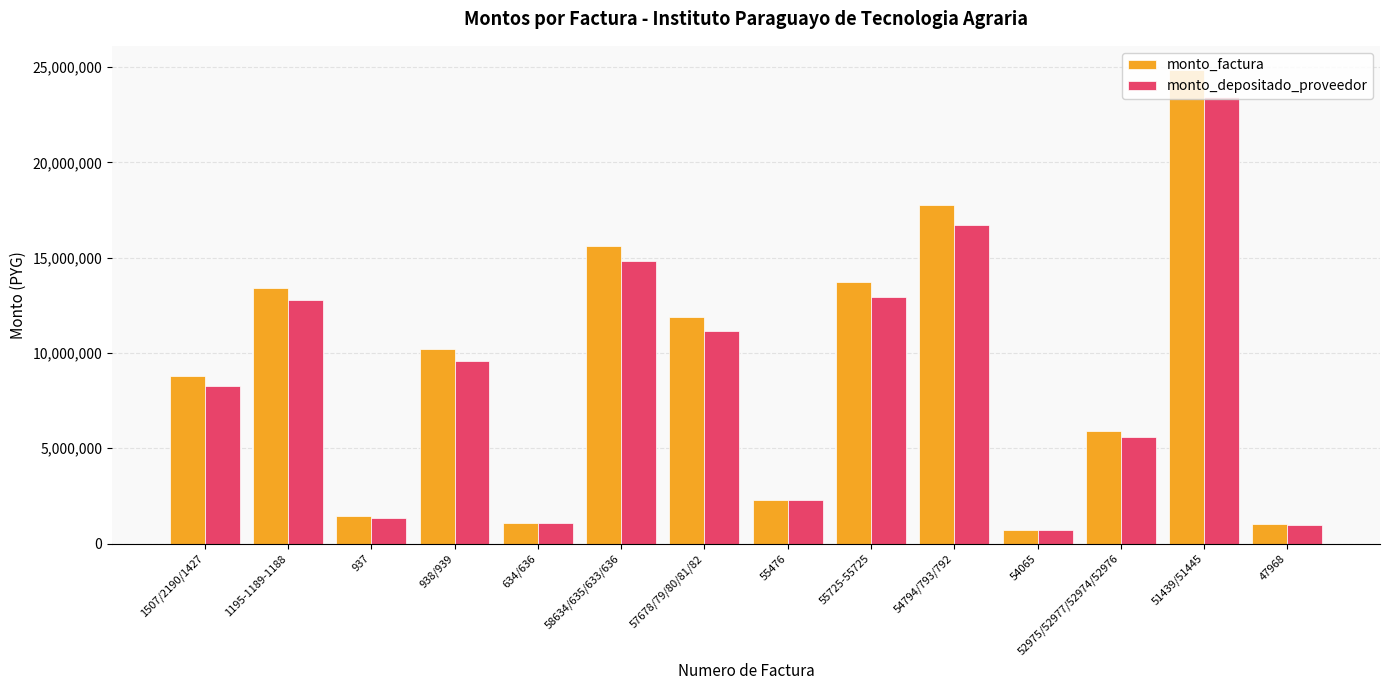

List the series in order of their peak value, highest first.

monto_factura, monto_depositado_proveedor